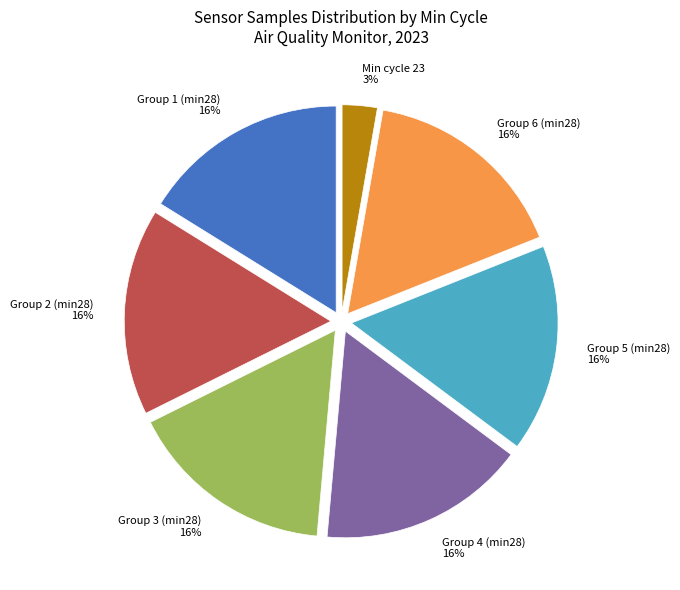

Does Group 2 (min28) account for over 50% of the chart?

No